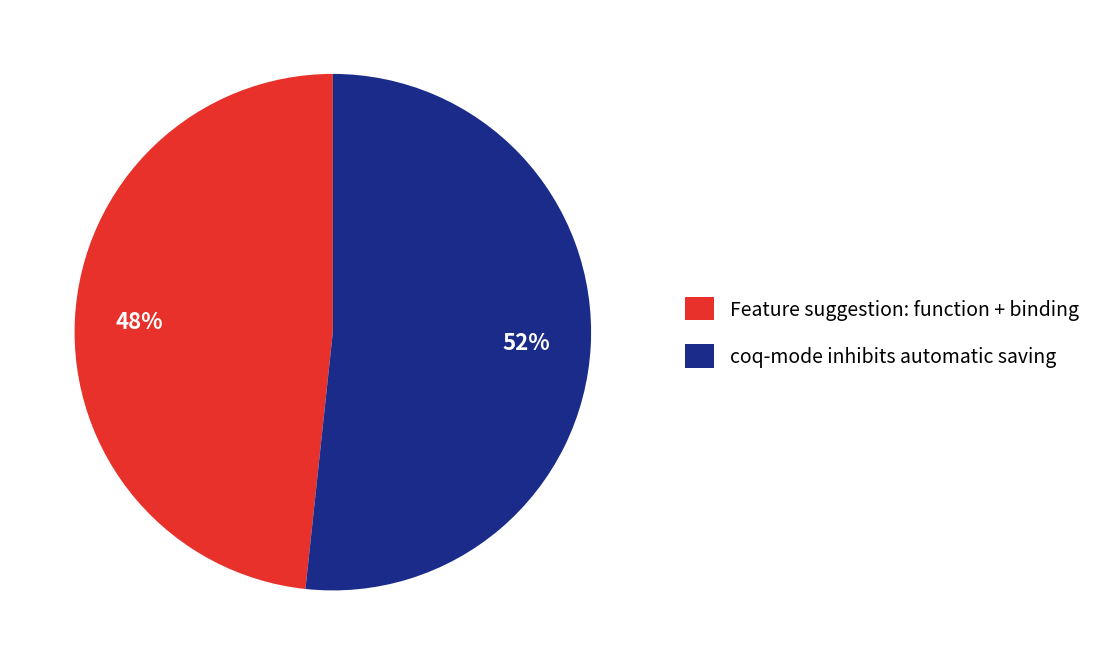

What is the smallest slice in the pie chart?

Feature suggestion: function + binding